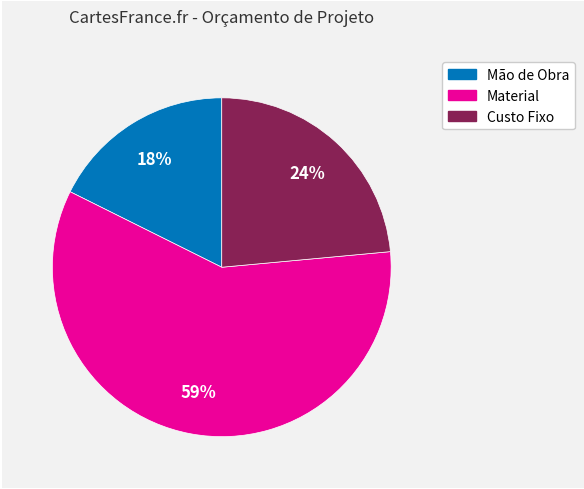

Does any single category account for the majority?

Yes